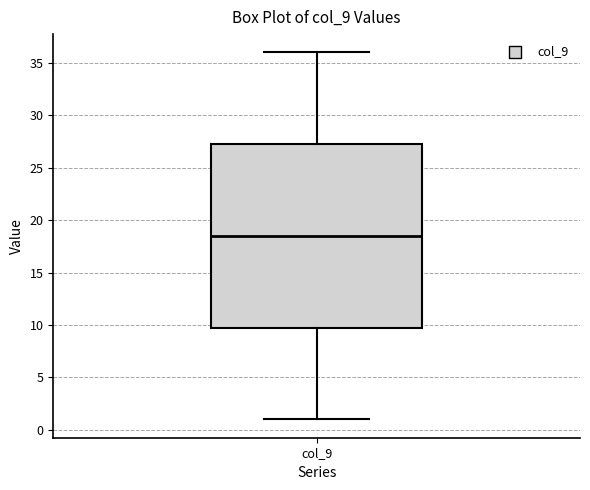

Where is the upper edge of the box for col_9 on the y-axis? The values are not printed on the chart, so give them approximately, as read against the axis.

27.5